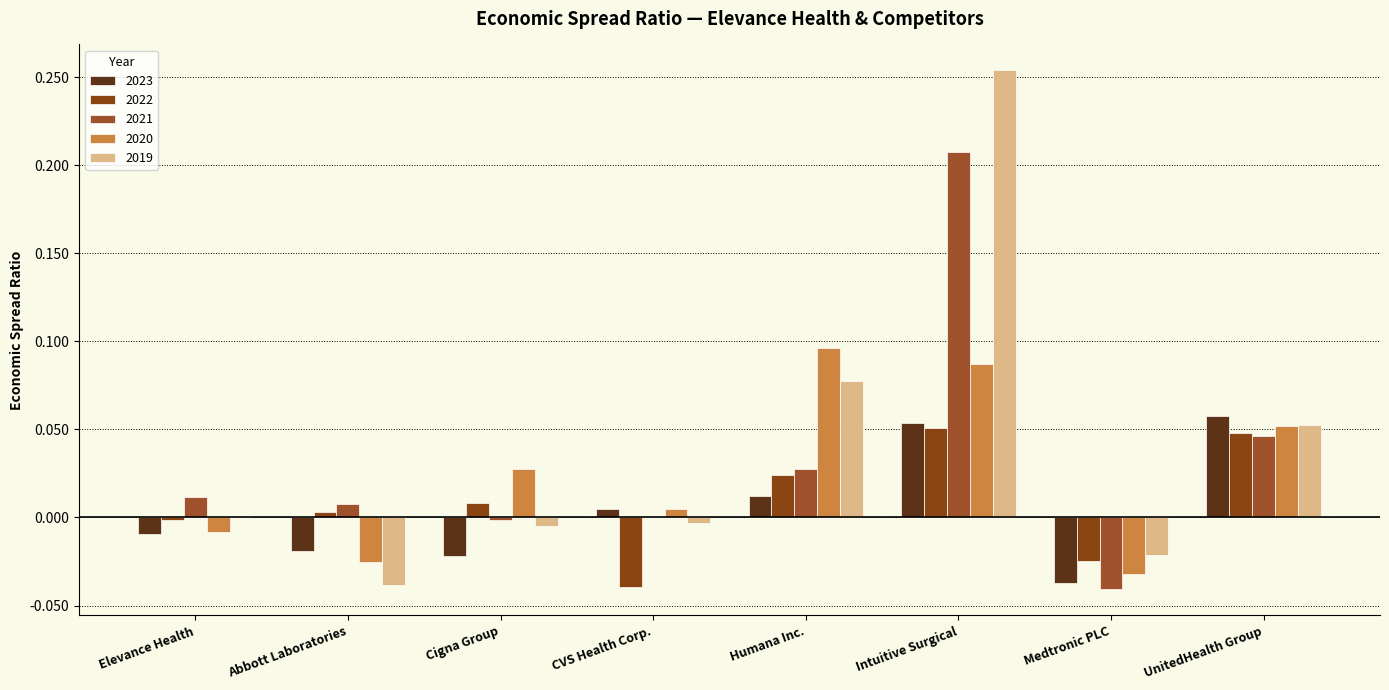

How many groups of bars are there?

8